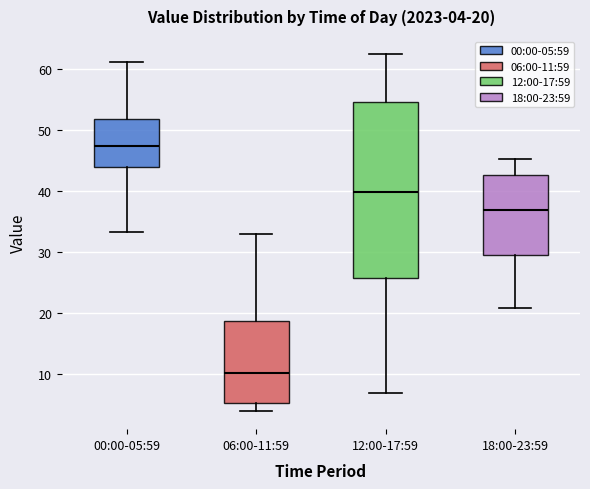

Which box has the highest median line?

00:00-05:59